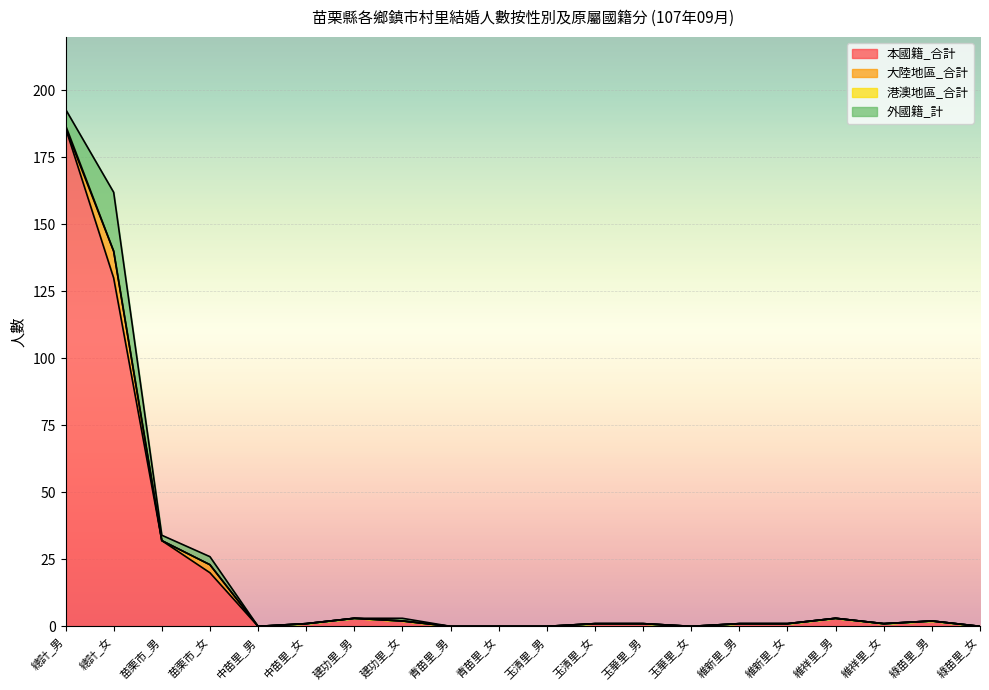

Which series ends up on top after the final intersection of 港澳地區_合計 and 大陸地區_合計?

大陸地區_合計